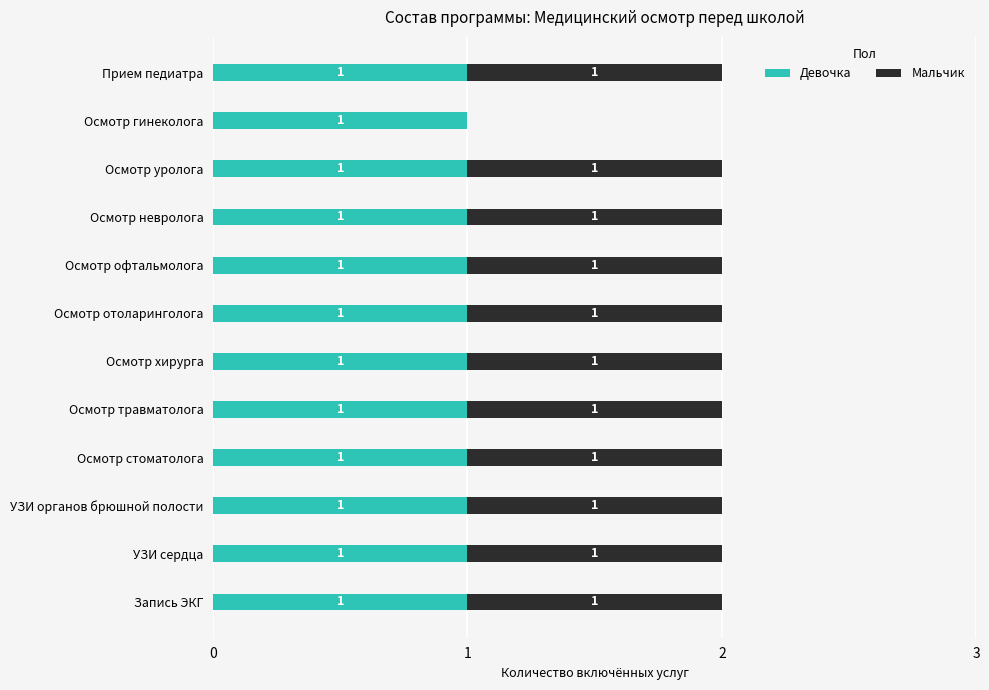

True or false: Девочка has a value of 2 at Осмотр стоматолога.

False